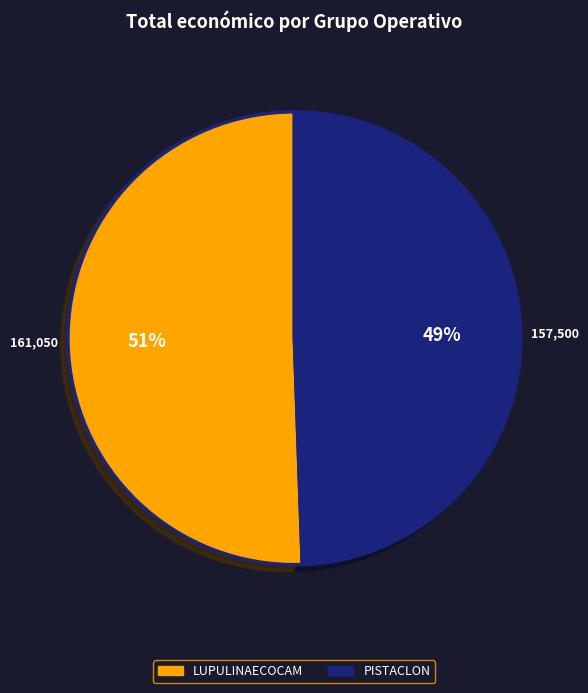

Is PISTACLON the majority of the pie?

No